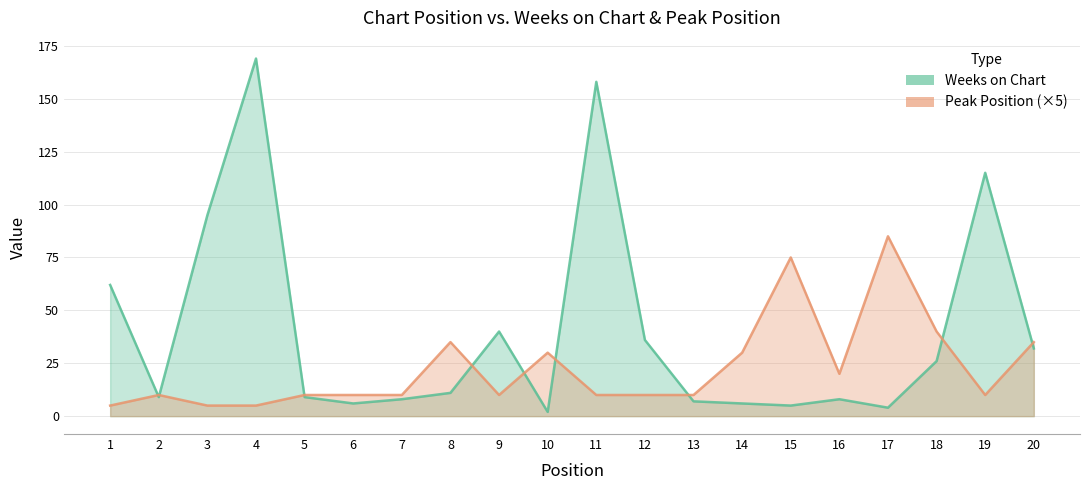

Where does the Peak Position series first go above 10?

8